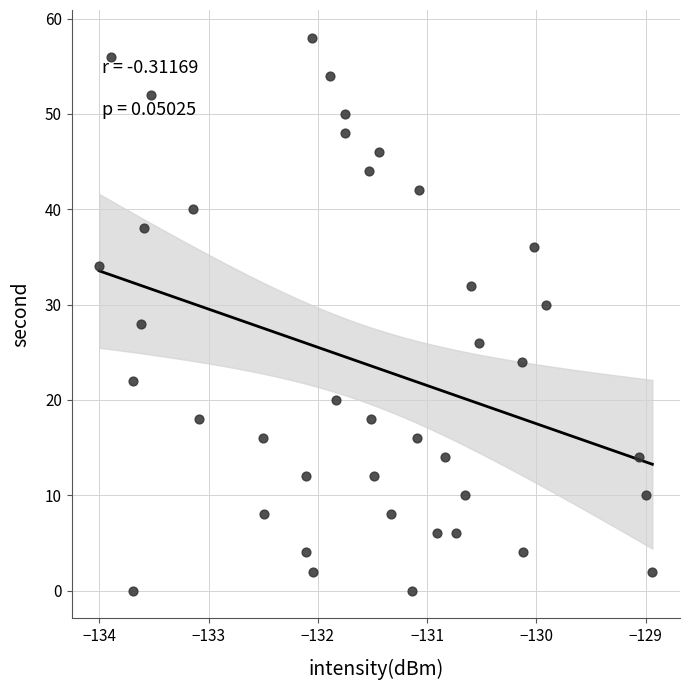

What is the range of Y values (max minus min)?

58